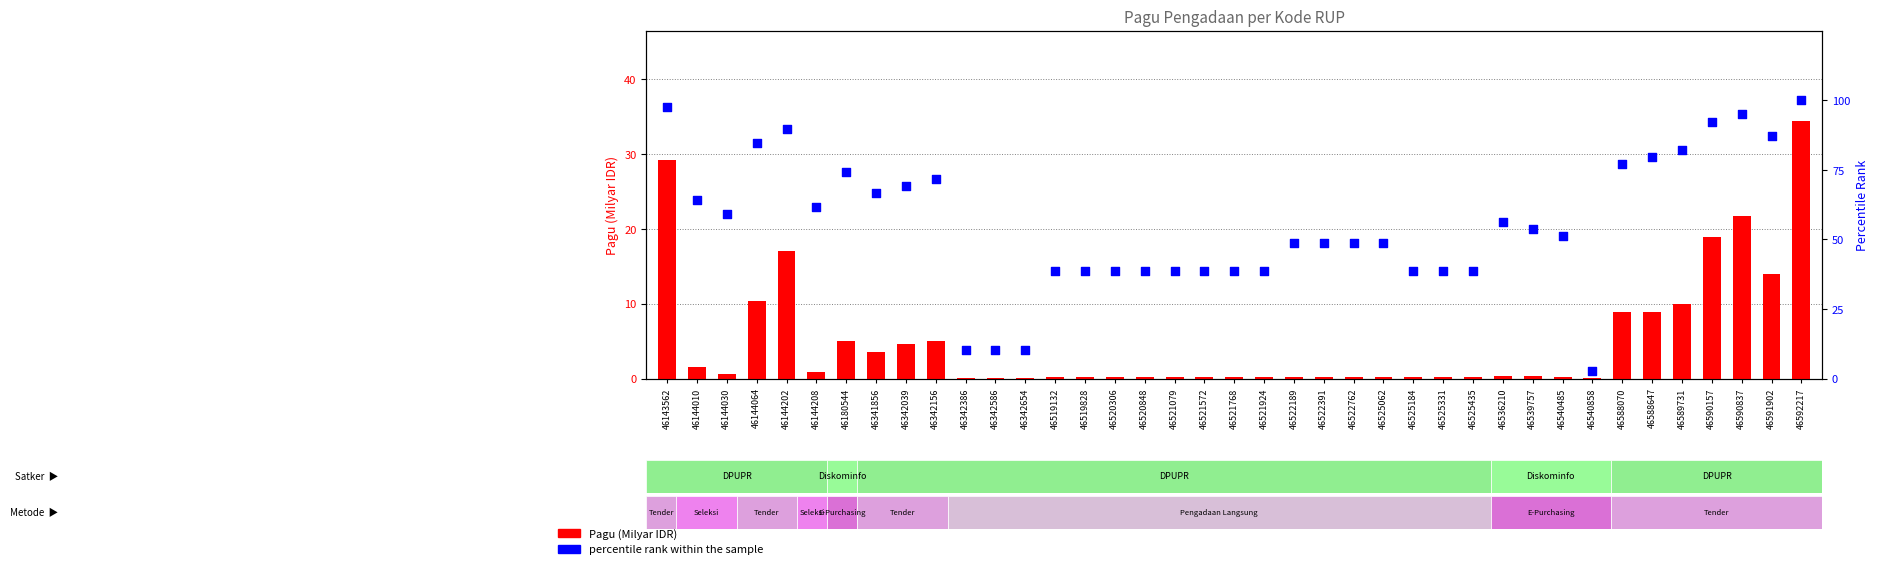

Is the value of percentile rank within the sample at 46519132 greater than the value of Pagu (Milyar IDR) at 46522762?

Yes